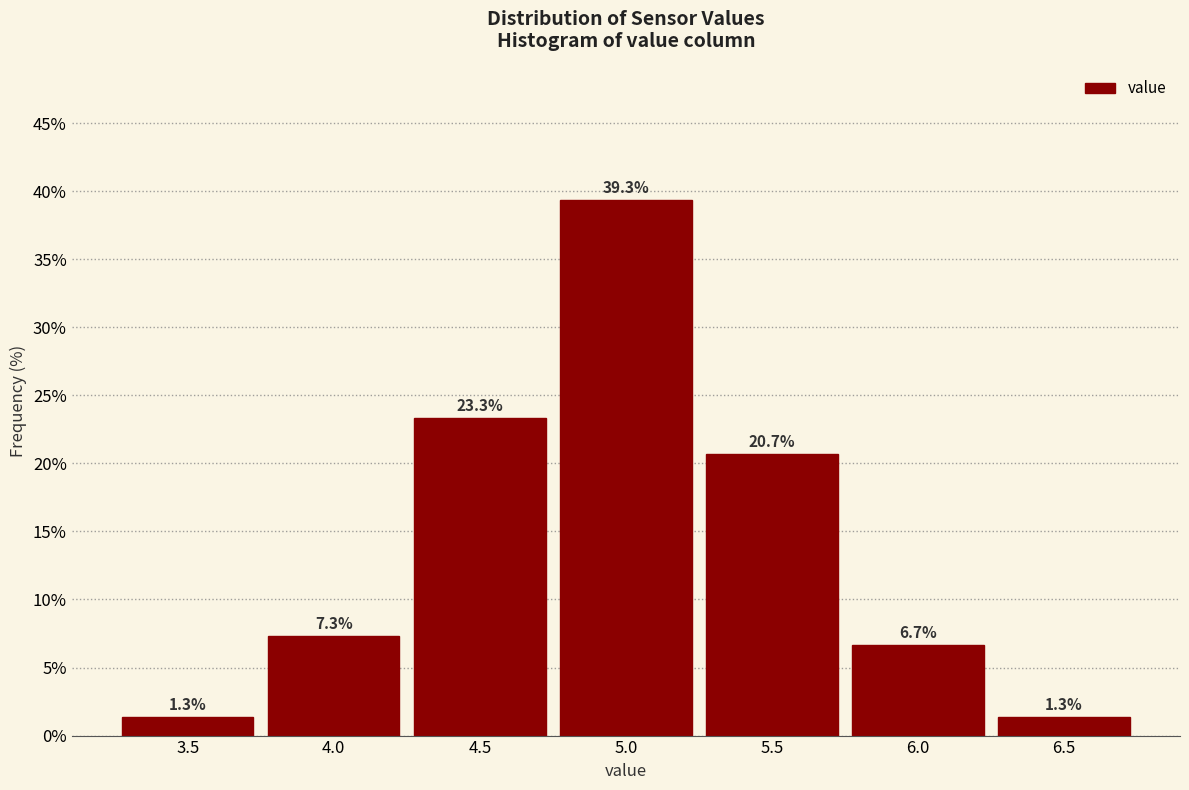

Reading left to right, list all the values displayed in this chart.

1.3	7.3	23.3	39.3	20.7	6.7	1.3